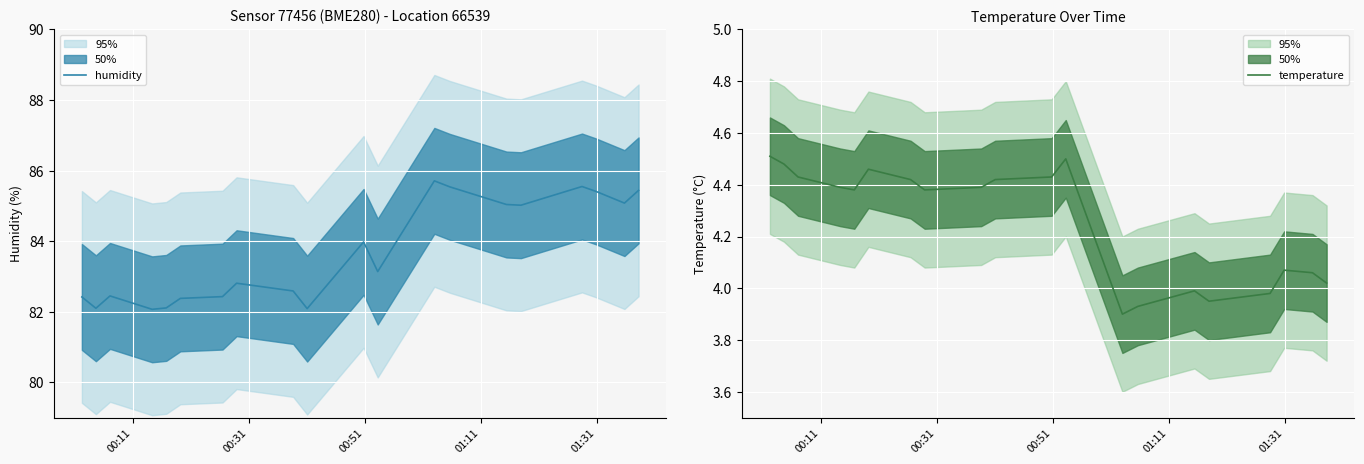

In temperature, how many points are higher than both neighbors (excluding endpoints)?

4